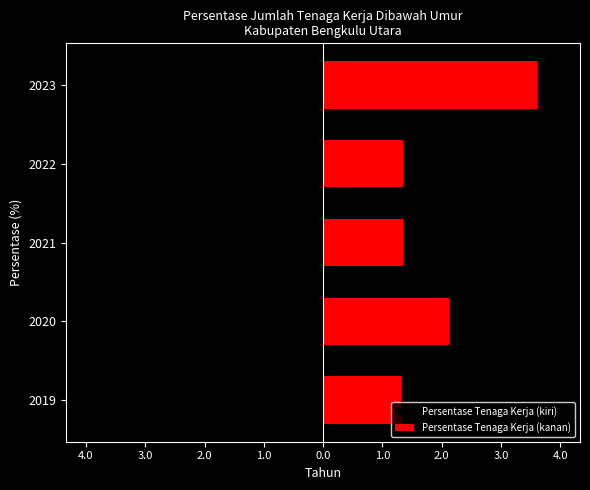

What is the average value of the Persentase Tenaga Kerja (kiri) series?

-1.9